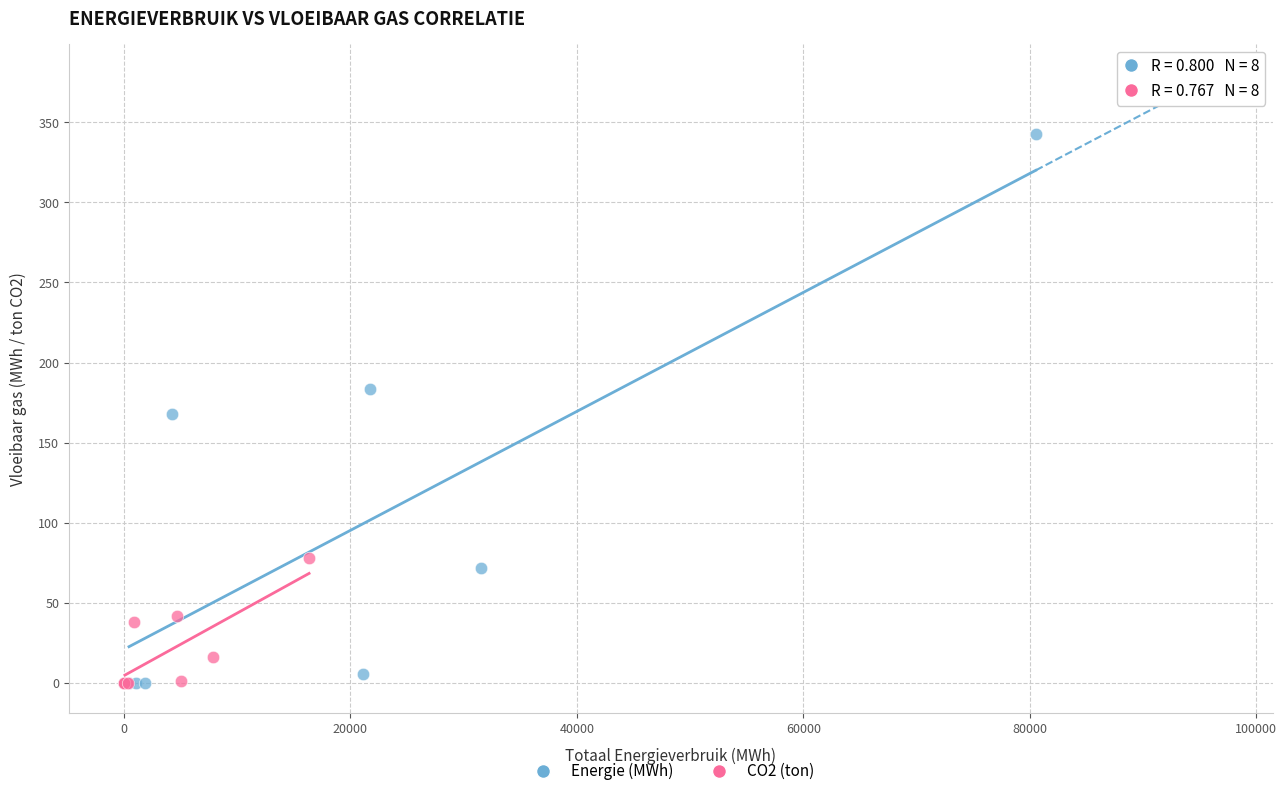

Which series contains the highest Y value?

Energie (MWh)